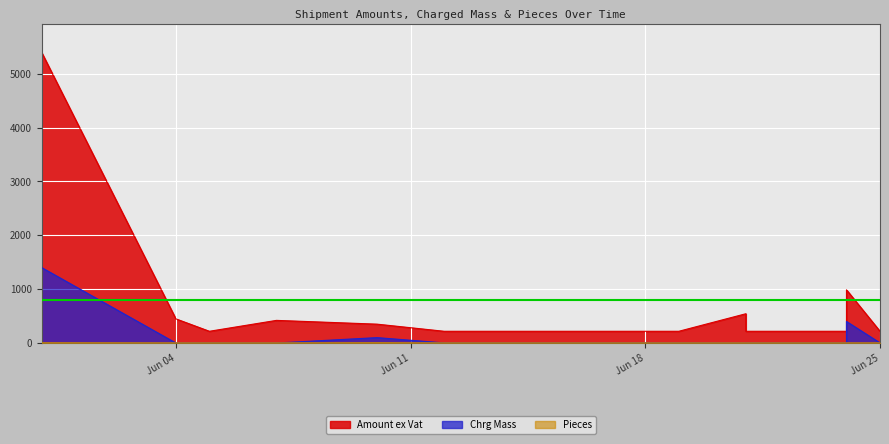

Is it true that Pieces equals 0.6 at 11?

False